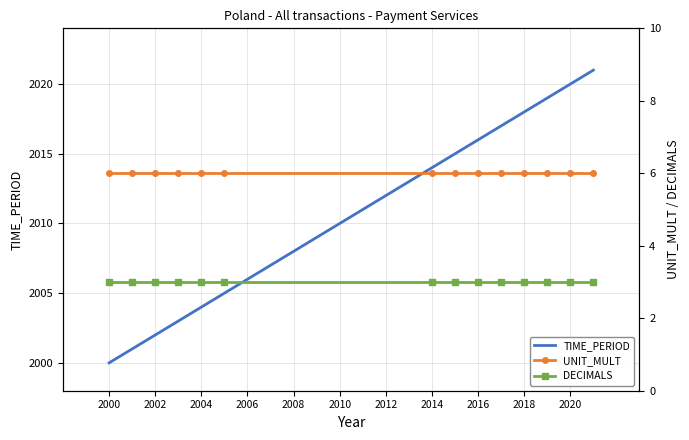

Where is TIME_PERIOD nearest to the value 2010?

2014